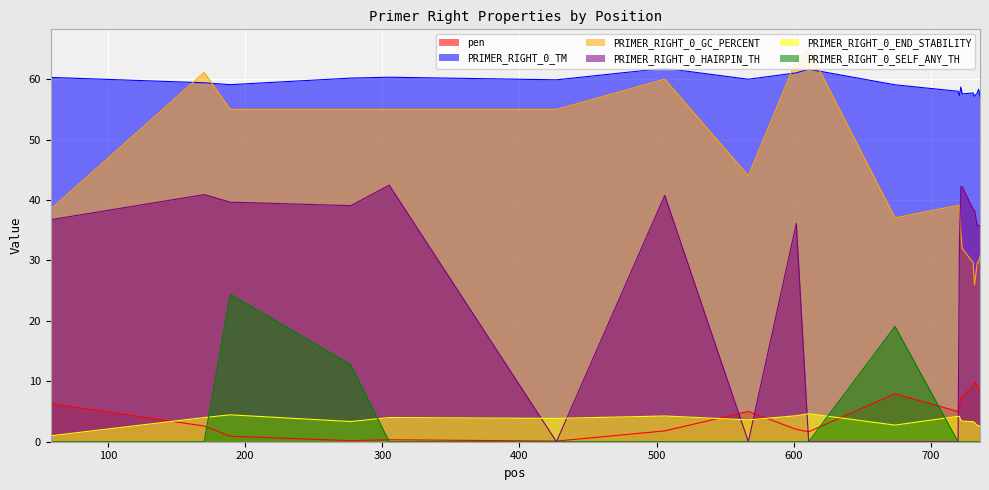

True or false: PRIMER_RIGHT_0_END_STABILITY and pen intersect in this chart.

True